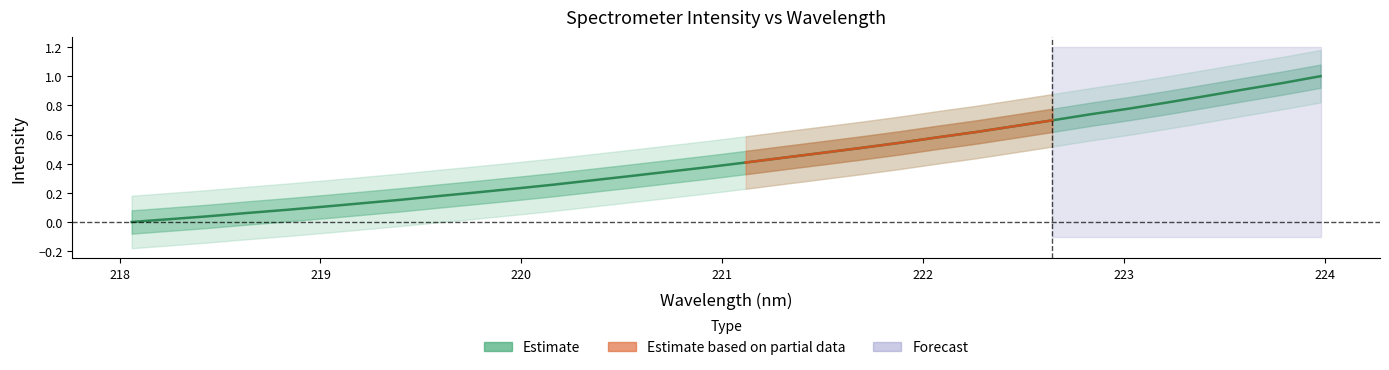

The chart shows a value of 0.7 at 222.8355. True or false?

True